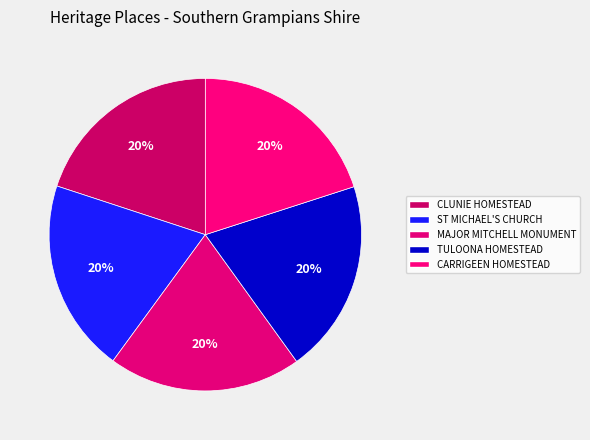

How many slices are in this pie chart?

5